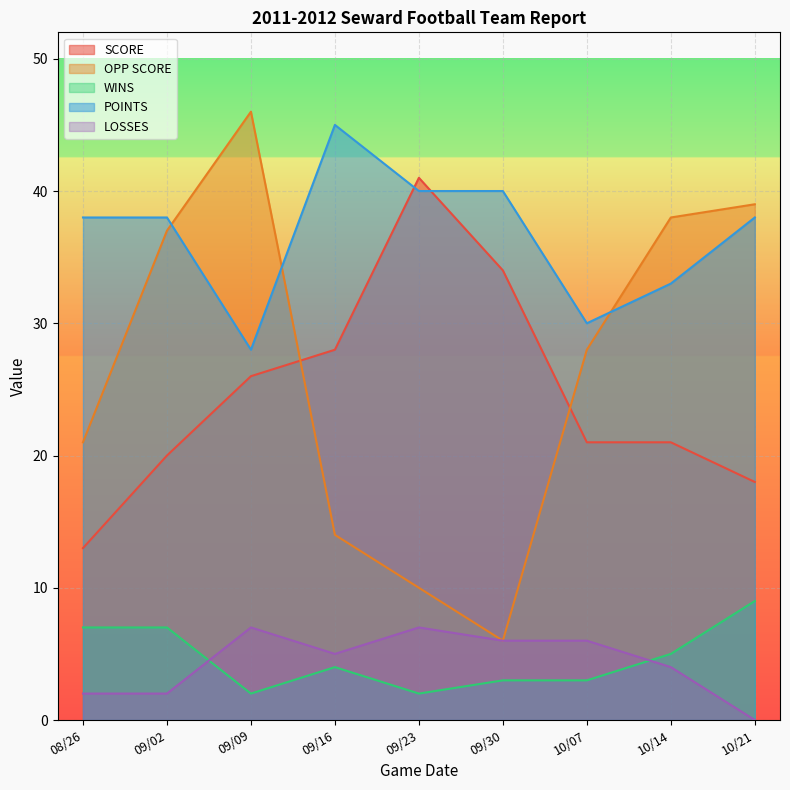

Reading left to right, extract all data points from this chart.

SCORE: 08/26=13	09/02=20	09/09=26	09/16=28	09/23=41	09/30=34	10/07=21	10/14=21	10/21=18
OPP SCORE: 08/26=21	09/02=37	09/09=46	09/16=14	09/23=10	09/30=6	10/07=28	10/14=38	10/21=39
WINS: 08/26=7	09/02=7	09/09=2	09/16=4	09/23=2	09/30=3	10/07=3	10/14=5	10/21=9
POINTS: 08/26=38	09/02=38	09/09=28	09/16=45	09/23=40	09/30=40	10/07=30	10/14=33	10/21=38
LOSSES: 08/26=2	09/02=2	09/09=7	09/16=5	09/23=7	09/30=6	10/07=6	10/14=4	10/21=0